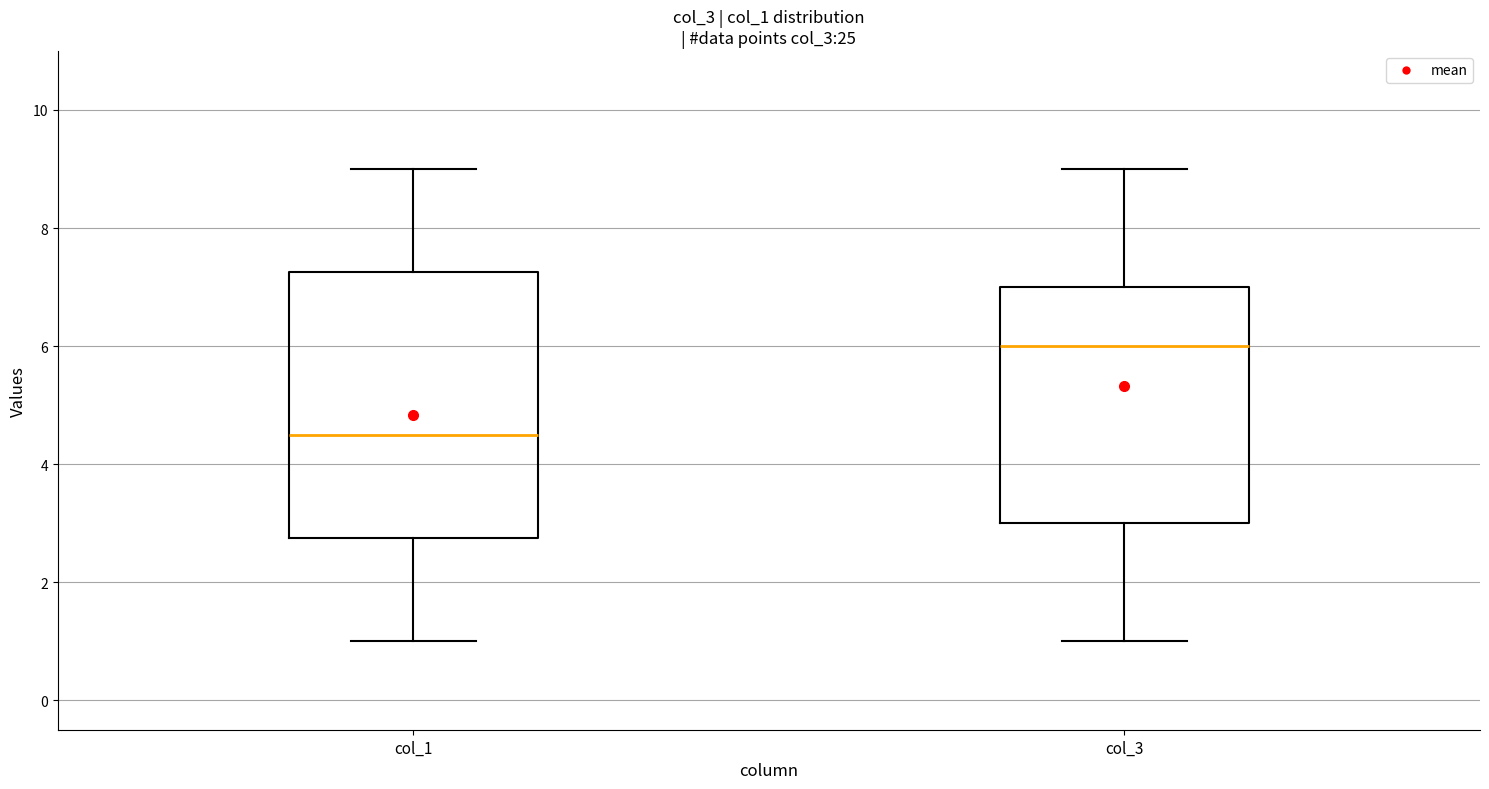

Which box is the tallest, from its lower edge to its upper edge?

col_1